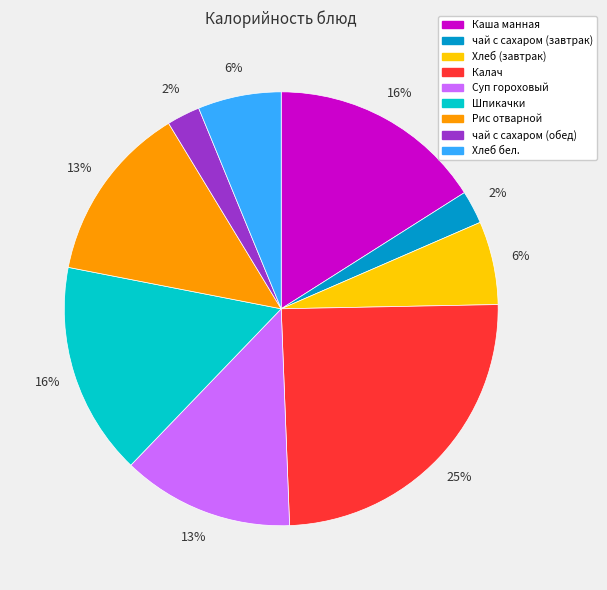

Which has a higher value, чай с сахаром (завтрак) or Суп гороховый?

Суп гороховый